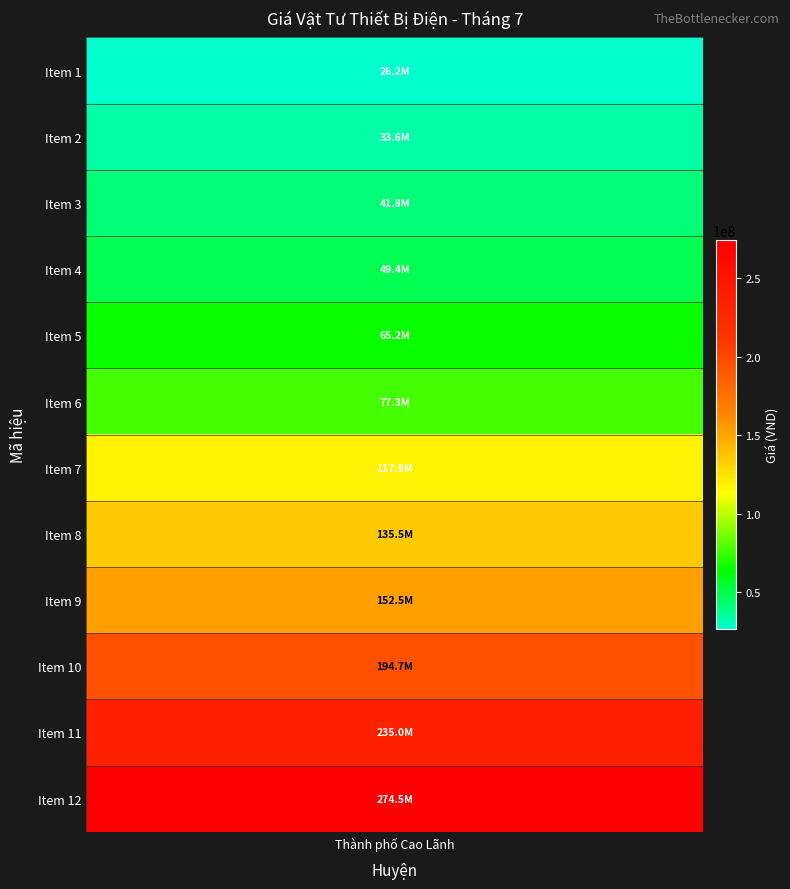

Reading left to right, list all the values displayed in this chart.

Vật tư ngành điện=26198000	Máy biến thế một pha=33555000	Máy biến thế một pha 2=41848000	Máy biến thế một pha 3=49389000	Máy biến thế một pha 4=65225000	Máy biến thế ba pha=77287000	Máy biến thế ba pha 2=117917000	Máy biến thế ba pha 3=135524000	Máy biến thế ba pha 4=152474000	Máy biến thế ba pha 5=194741000	Máy biến thế ba pha 6=235015000	Máy biến thế ba pha 7=274496000